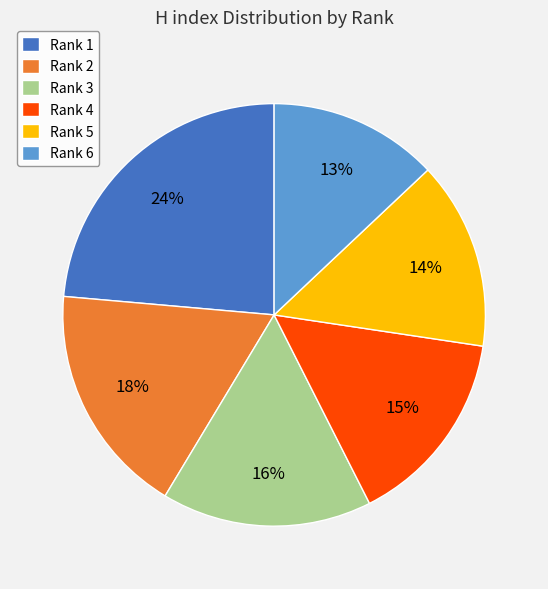

To the nearest percent, what is the difference between the Rank 4 and Rank 2 slice percentages?

3%